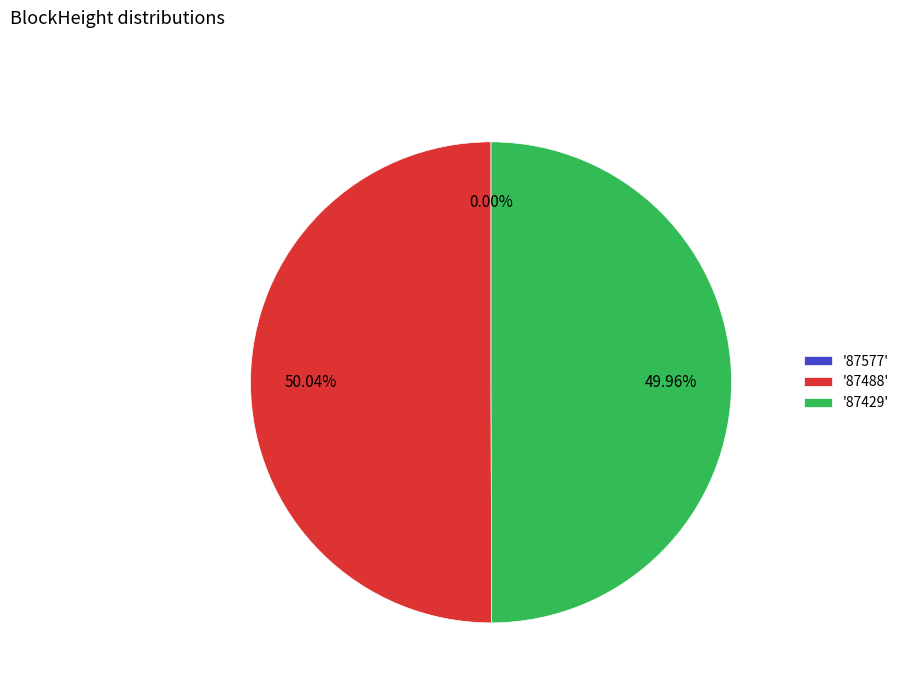

Approximately how many times larger is the value at '87488' compared to '87429'?

1.0